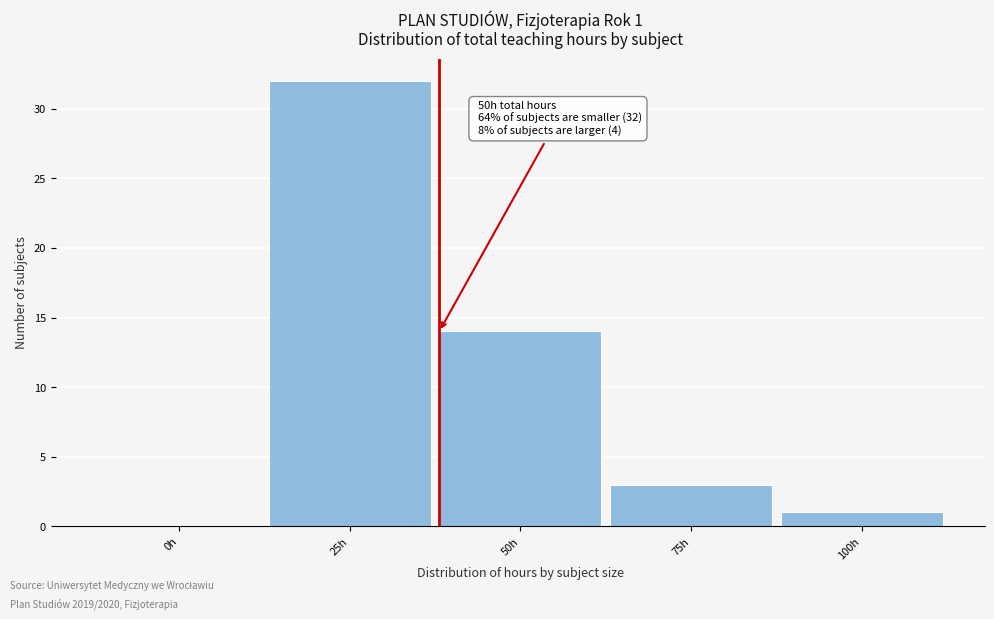

Reading left to right, list all the values displayed in this chart.

0h=0	25h=32	50h=14	75h=3	100h=1